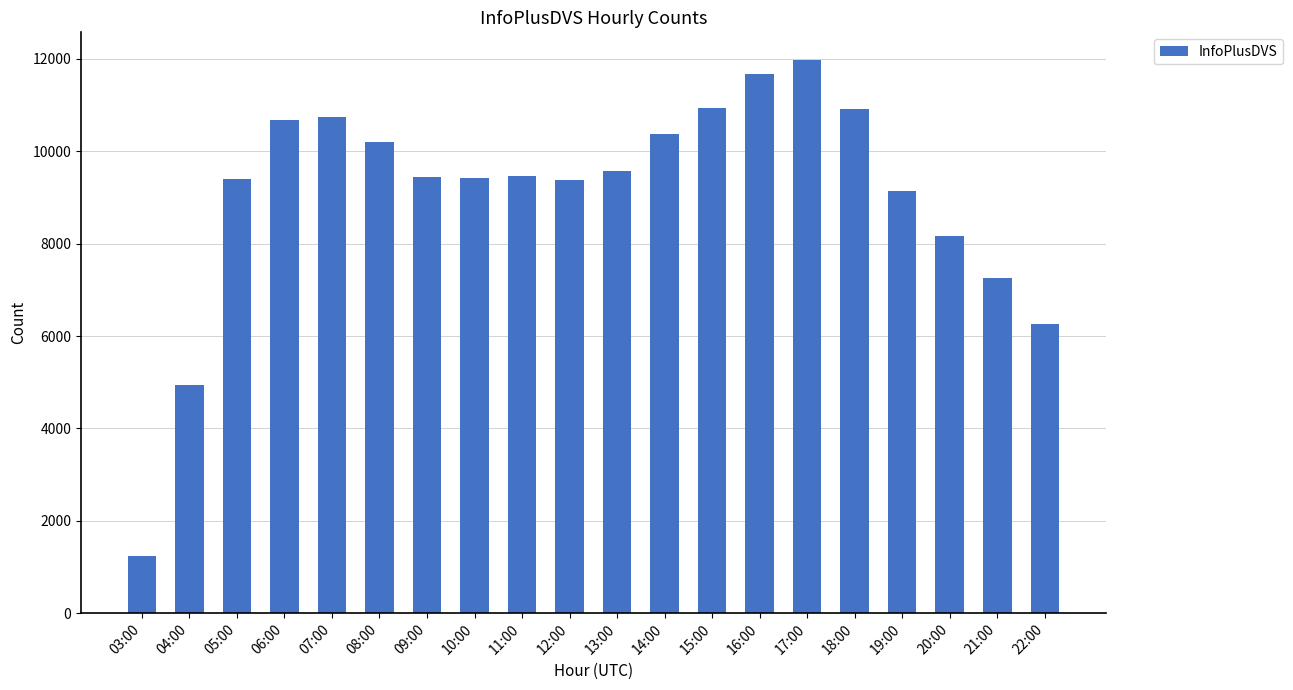

Between 03:00 and 07:00, which is larger?

07:00